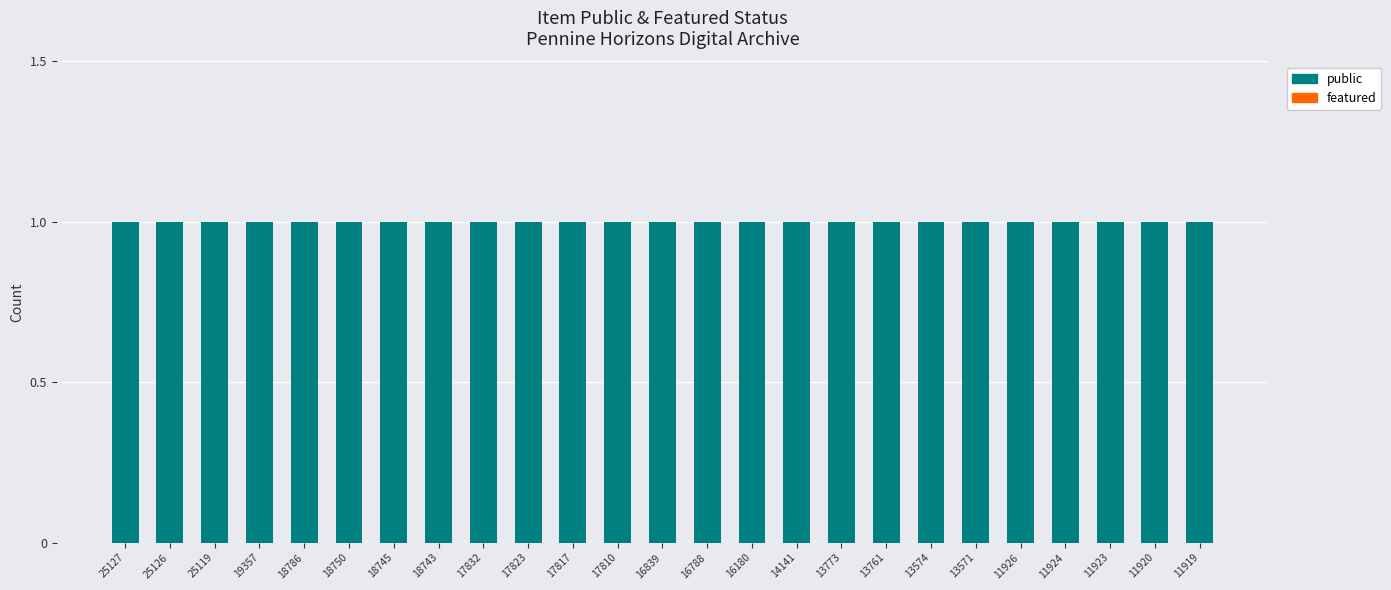

Reading left to right, what are all the values shown in this chart?

public: 25127=1	25126=1	25119=1	19357=1	18786=1	18750=1	18745=1	18743=1	17832=1	17823=1	17817=1	17810=1	16839=1	16788=1	16180=1	14141=1	13773=1	13761=1	13574=1	13571=1	11926=1	11924=1	11923=1	11920=1	11919=1
featured: 25127=0	25126=0	25119=0	19357=0	18786=0	18750=0	18745=0	18743=0	17832=0	17823=0	17817=0	17810=0	16839=0	16788=0	16180=0	14141=0	13773=0	13761=0	13574=0	13571=0	11926=0	11924=0	11923=0	11920=0	11919=0